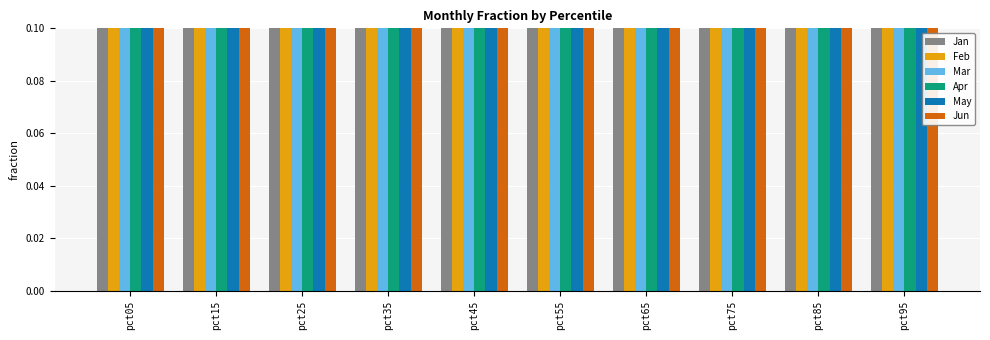

What is the value of the Feb bar at the 8th from the left?

0.3